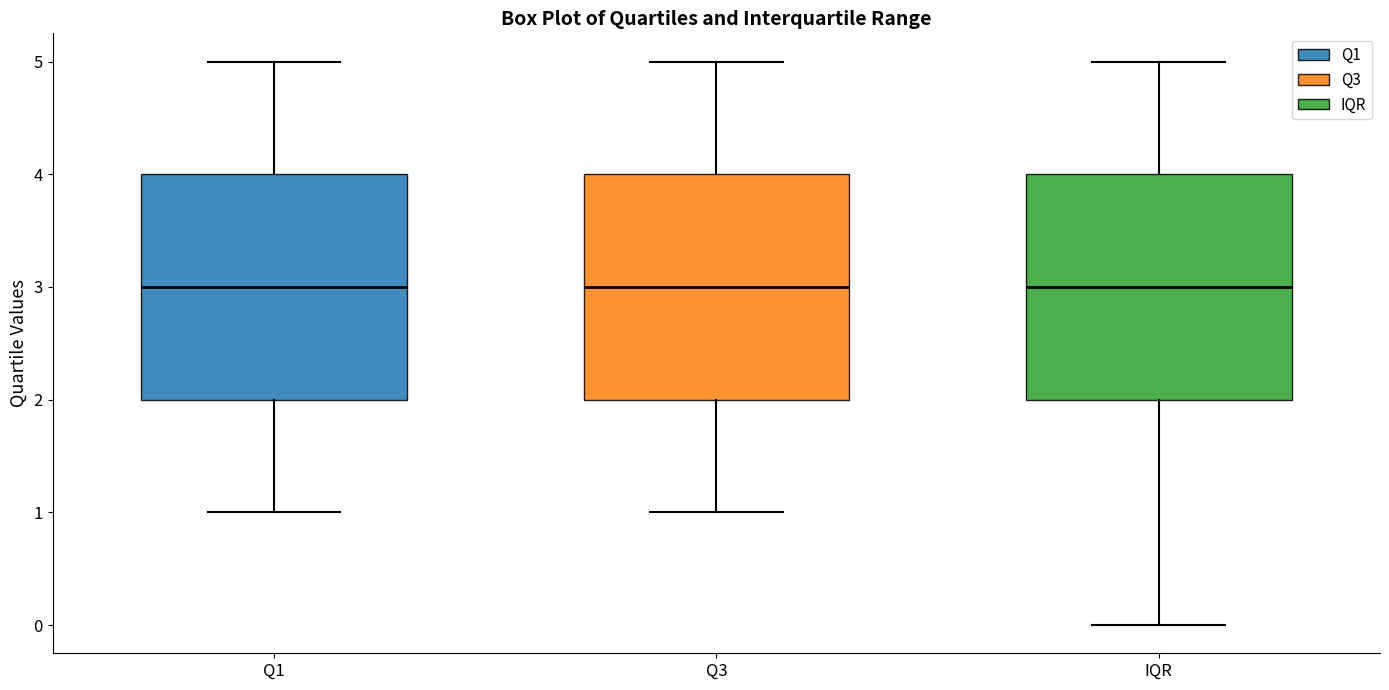

Where is the lower edge of the box for Q3 on the y-axis? The values are not printed on the chart, so give them approximately, as read against the axis.

2